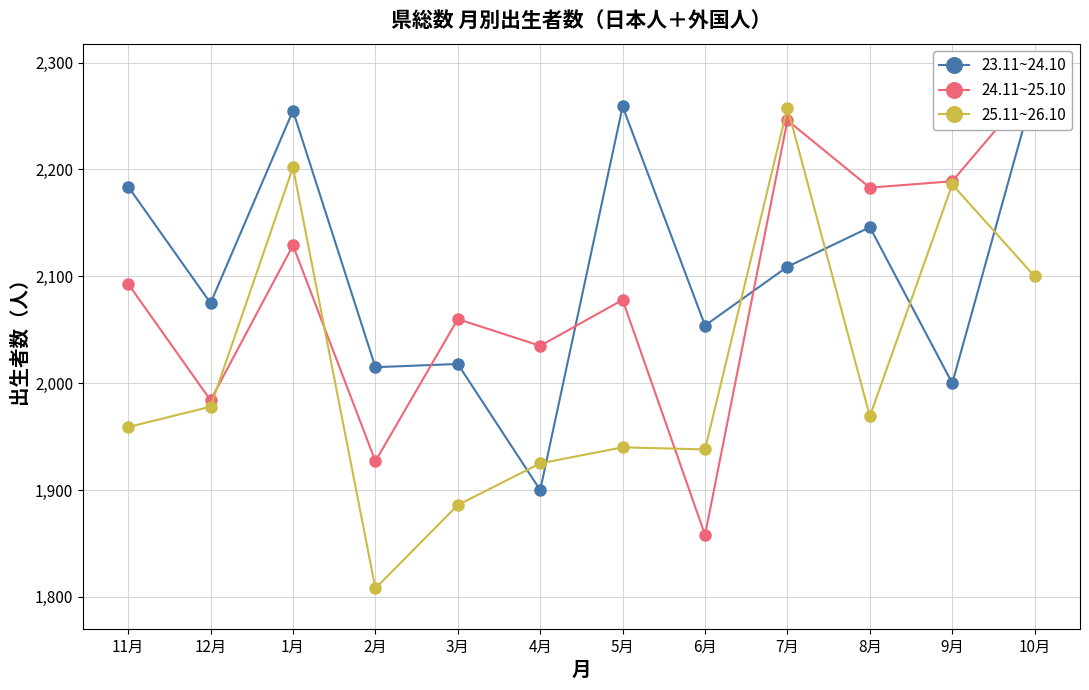

What is the difference between the second highest and second lowest values in the 23.11~24.10 series?

259